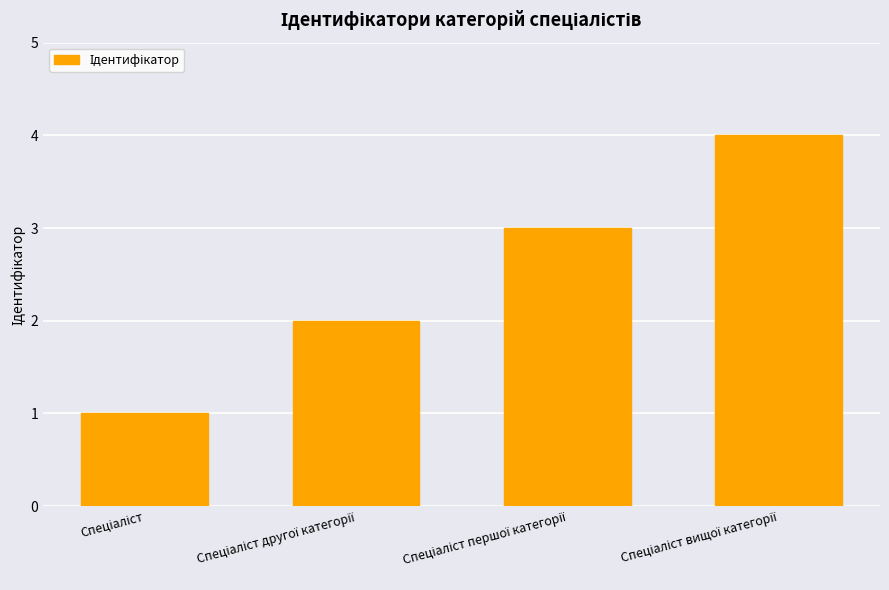

What is the difference between the maximum and minimum values?

3